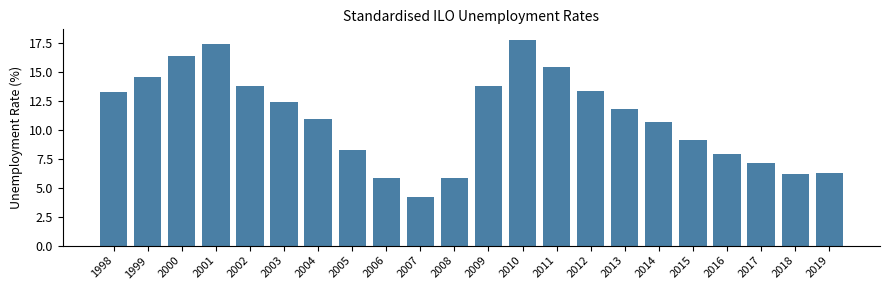

Reading left to right, what are all the values shown in this chart?

13.3	14.6	16.4	17.4	13.8	12.4	10.9	8.3	5.8	4.2	5.8	13.8	17.8	15.4	13.4	11.8	10.7	9.1	7.9	7.1	6.2	6.3